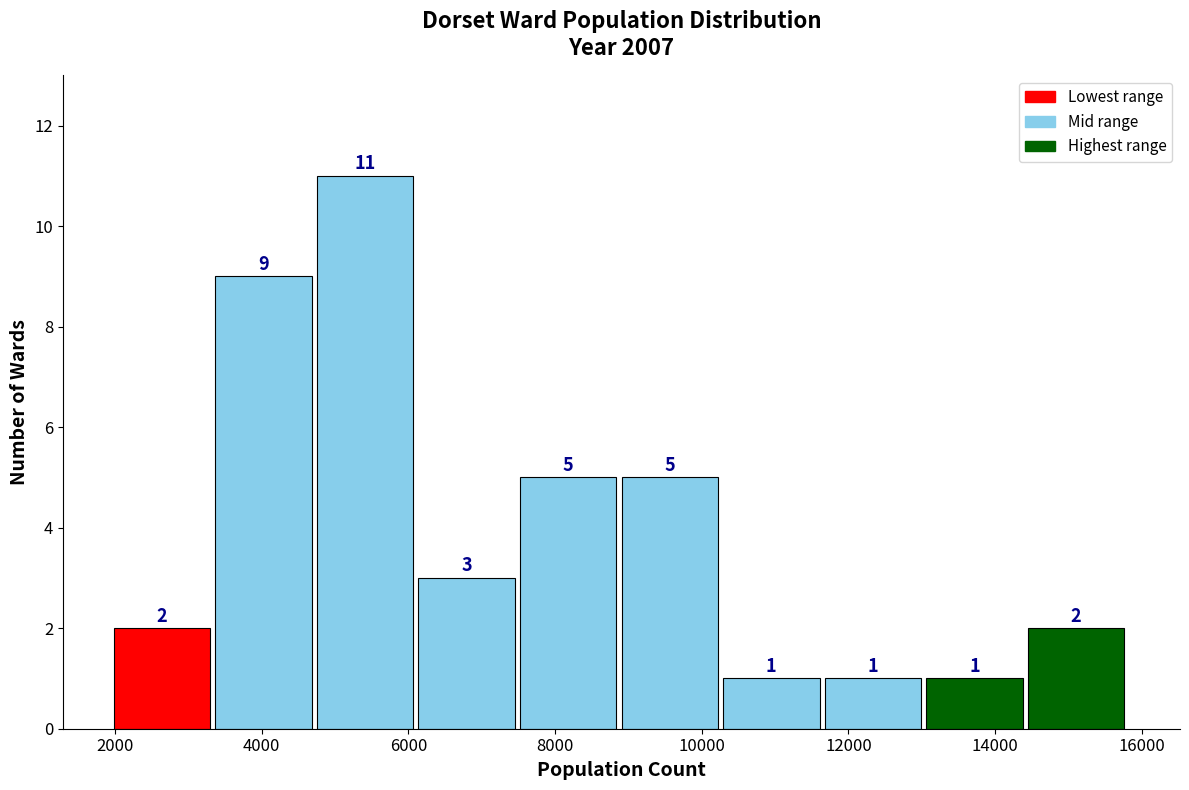

Reading left to right, list every bar in this chart as the range it spans on the x-axis followed by its height. The bar edges are not printed on the chart, so give them approximately, as read against the axis.

2000 to 3400: 2
3400 to 4800: 9
4800 to 6200: 11
6200 to 7600: 3
7600 to 9000: 5
9000 to 10200: 5
10200 to 11600: 1
11600 to 13000: 1
13000 to 14400: 1
14400 to 15800: 2